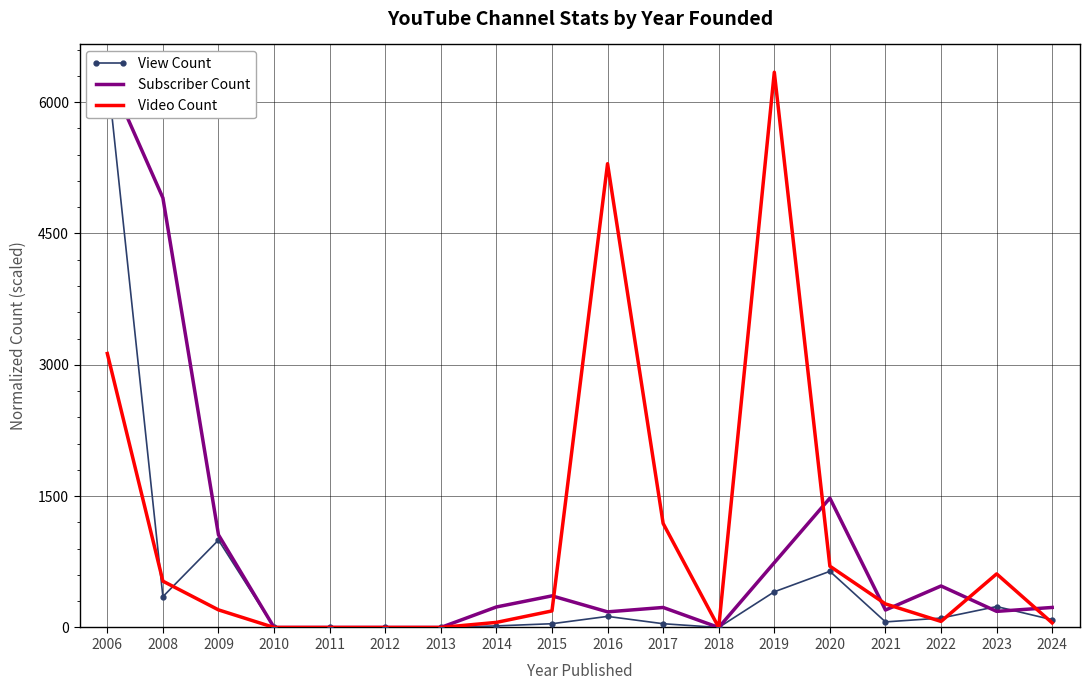

Between 2015 and 2023, which series saw the biggest shift?

Video Count